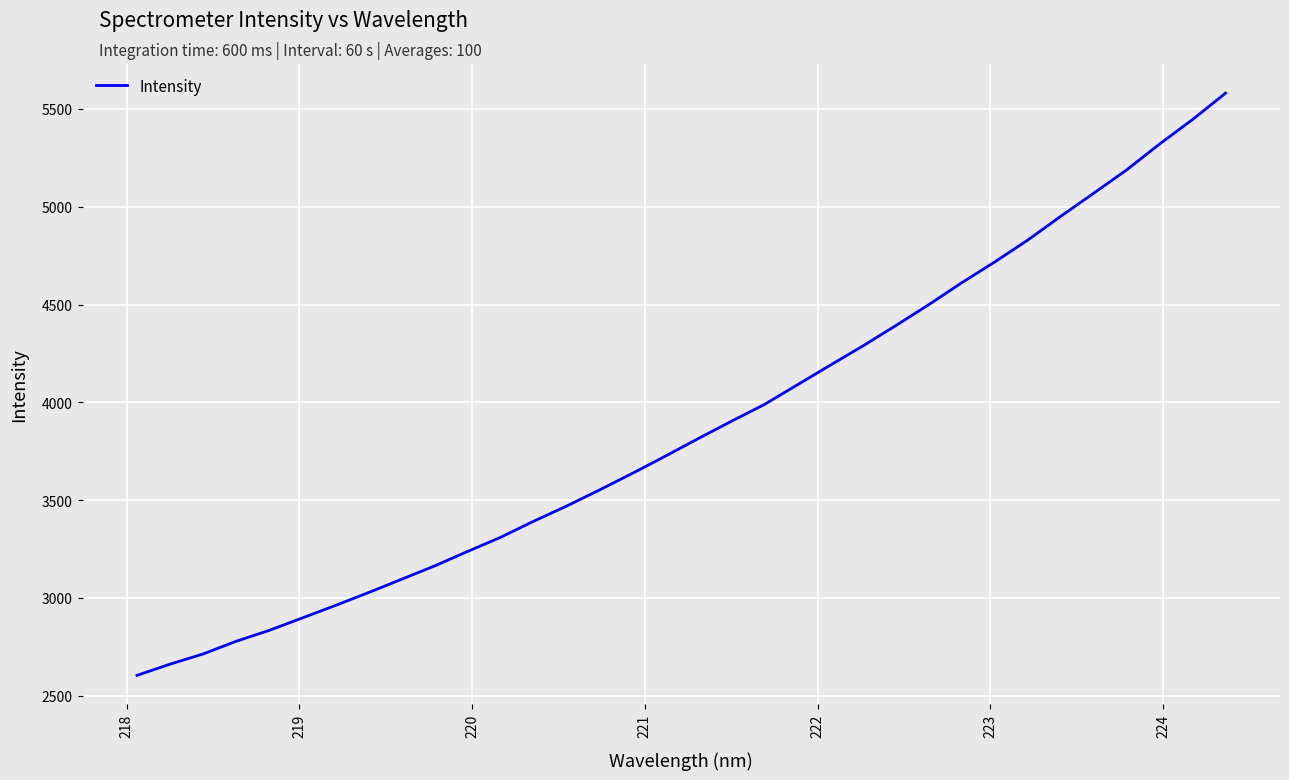

What is the smallest value displayed?

2604.5